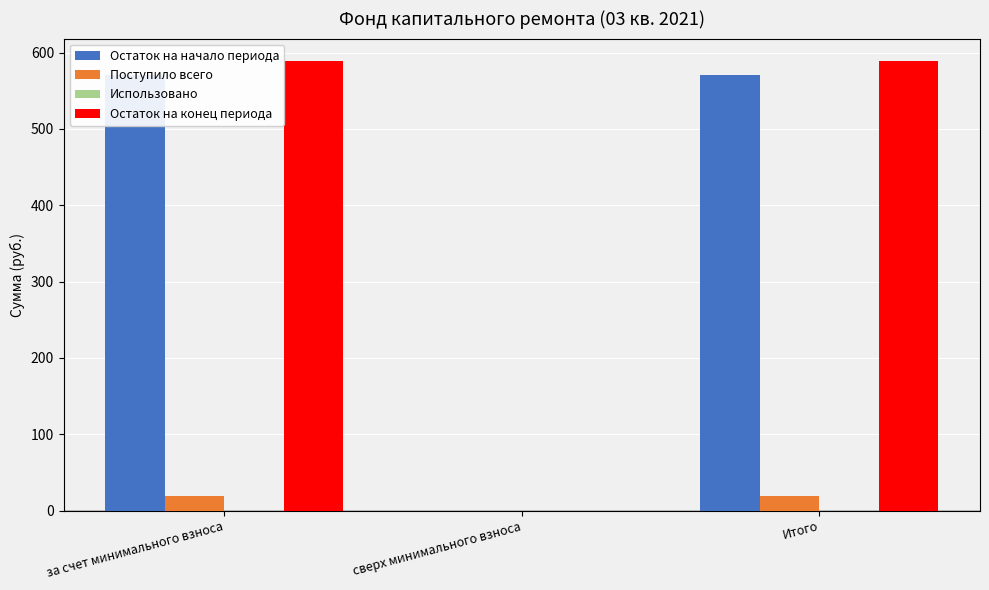

Which category has the highest value in the Использовано series?

за счет минимального взноса